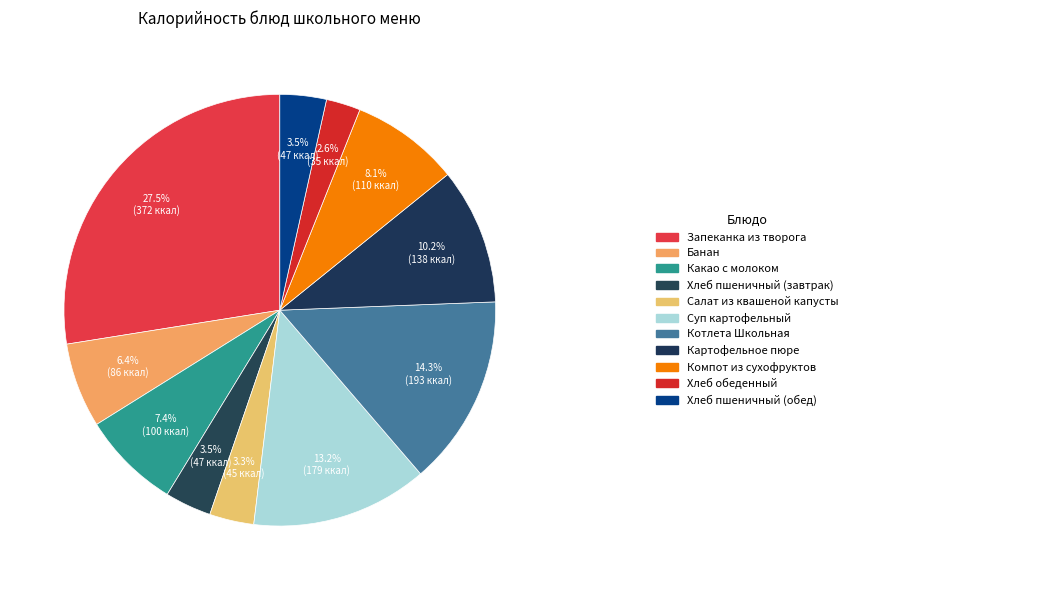

How many segments does this pie chart have?

11